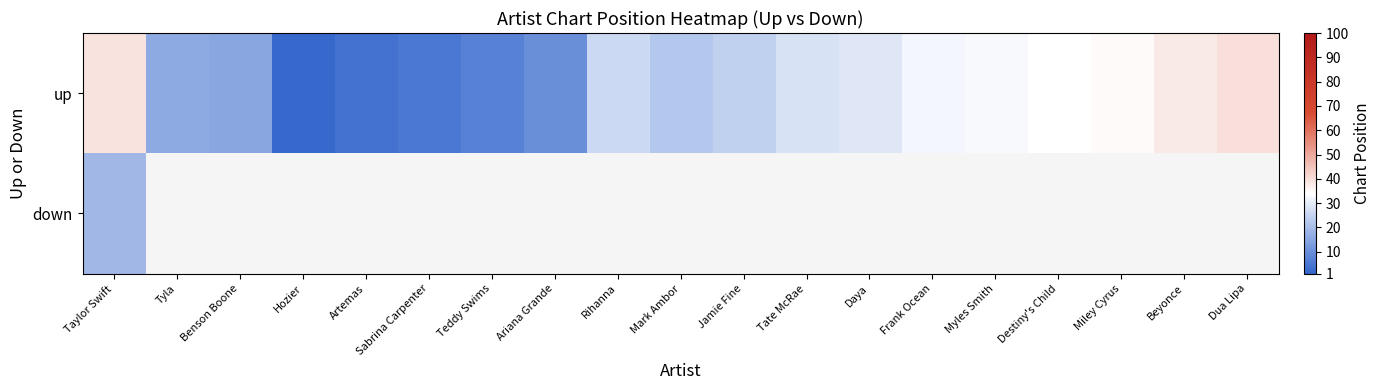

What is the minimum value for up?

2.0